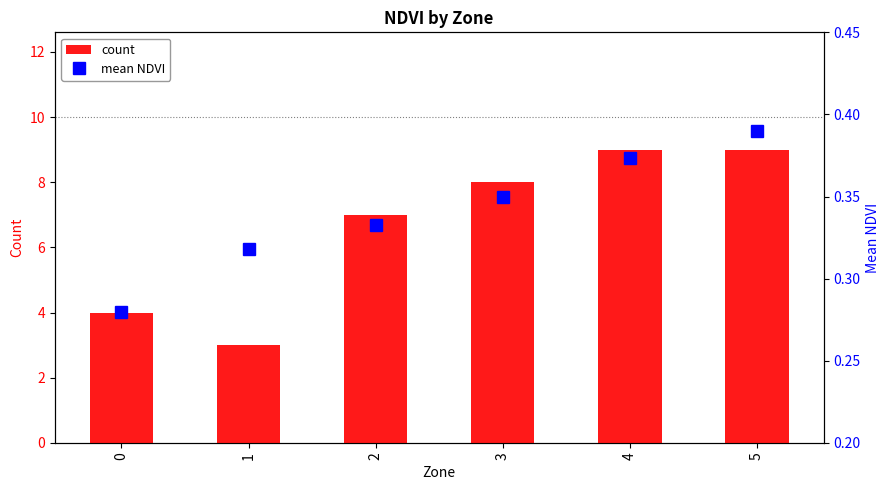

What is the smallest value displayed?

0.3